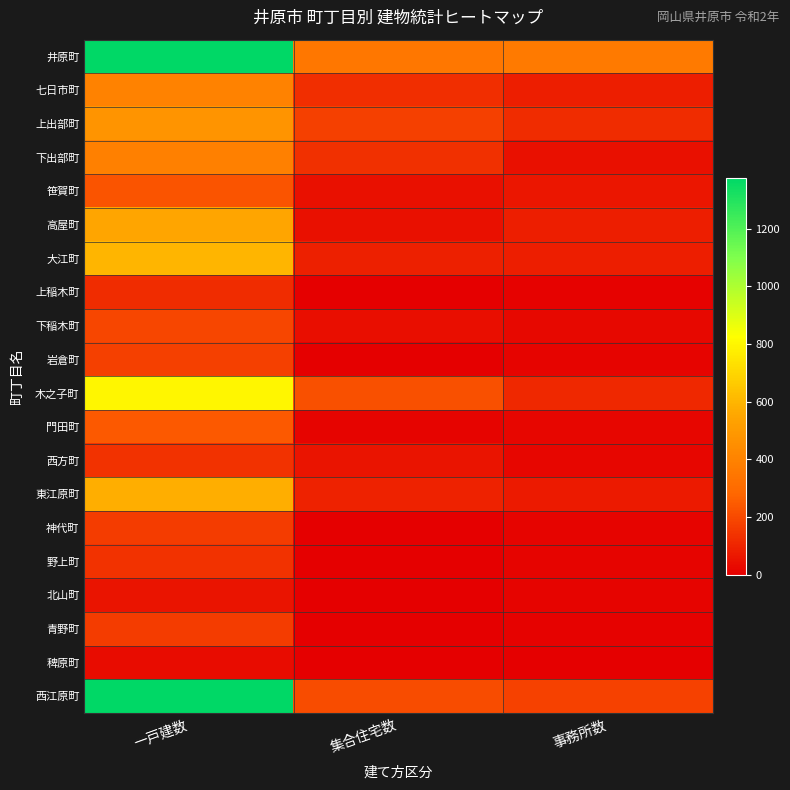

What is the total value across all series at 一戸建数?

8198